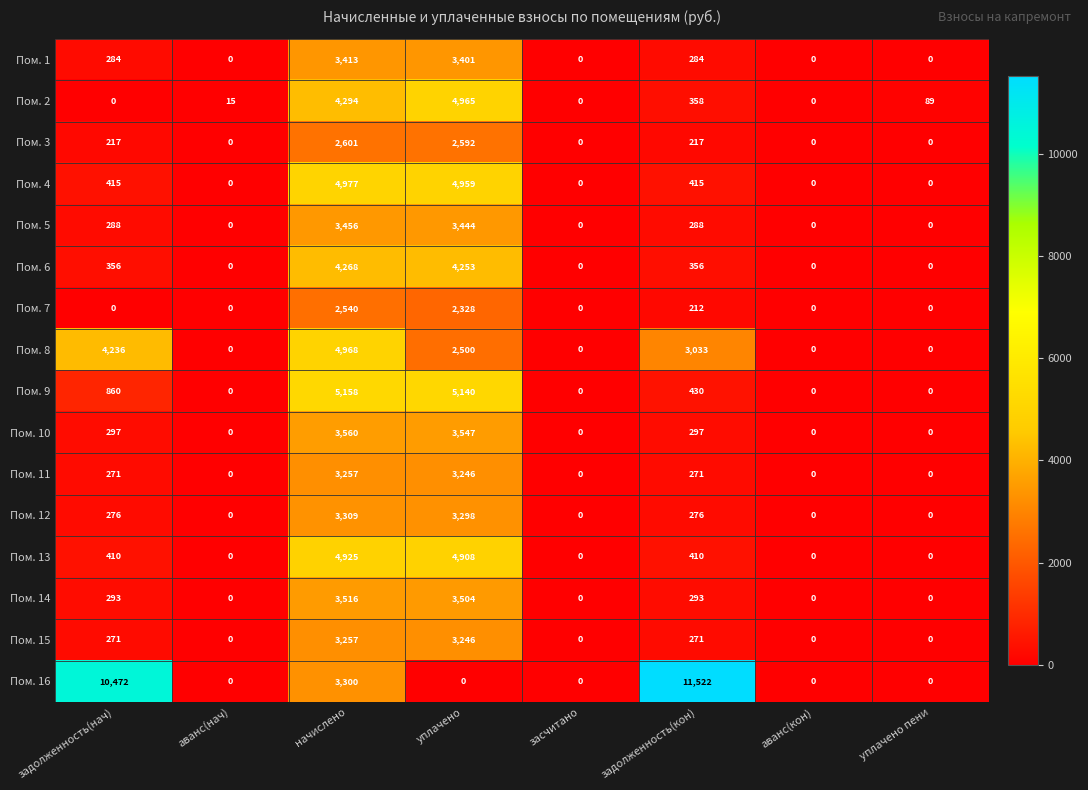

Which label corresponds to the largest value in the chart?

задолженность(кон)